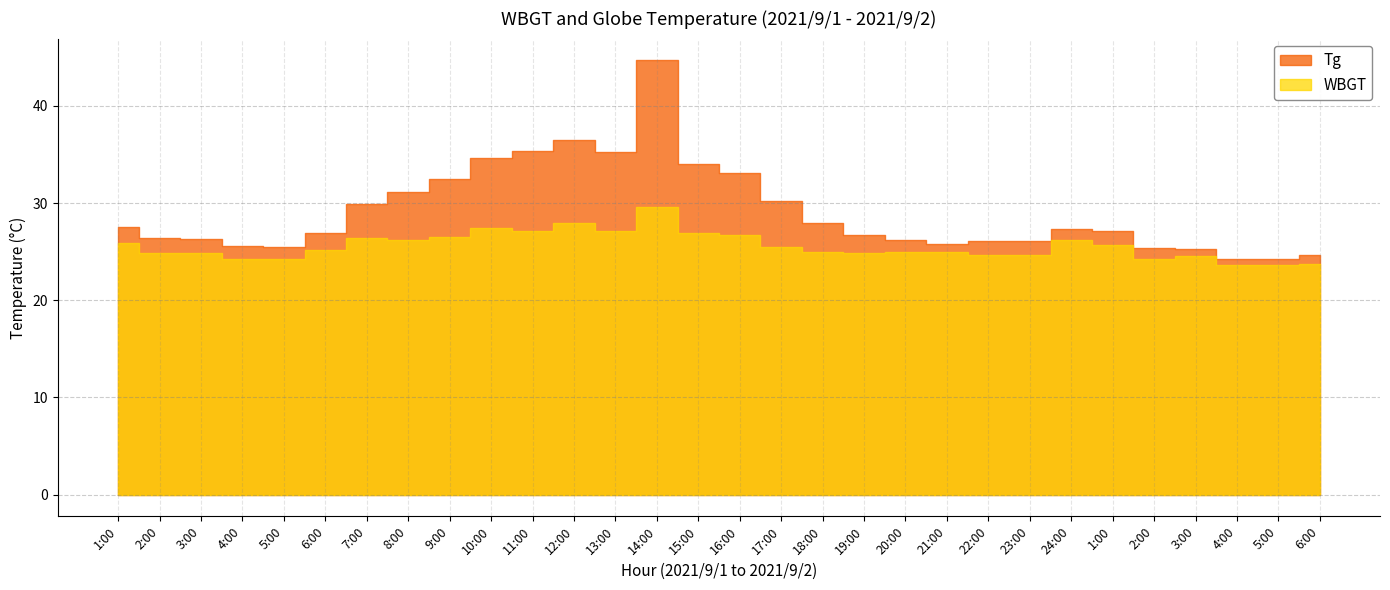

What is the value of the Tg point at the 2nd from the left?

26.4